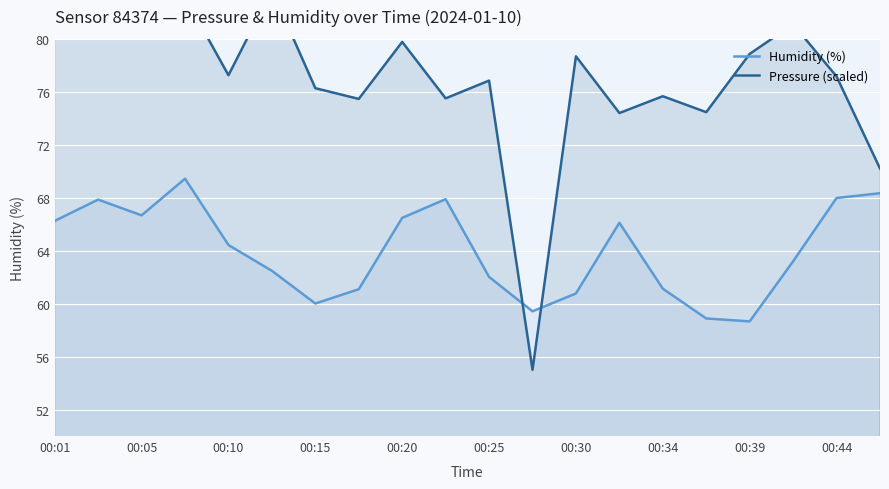

How many times do pressure (scaled) and humidity cross each other?

2